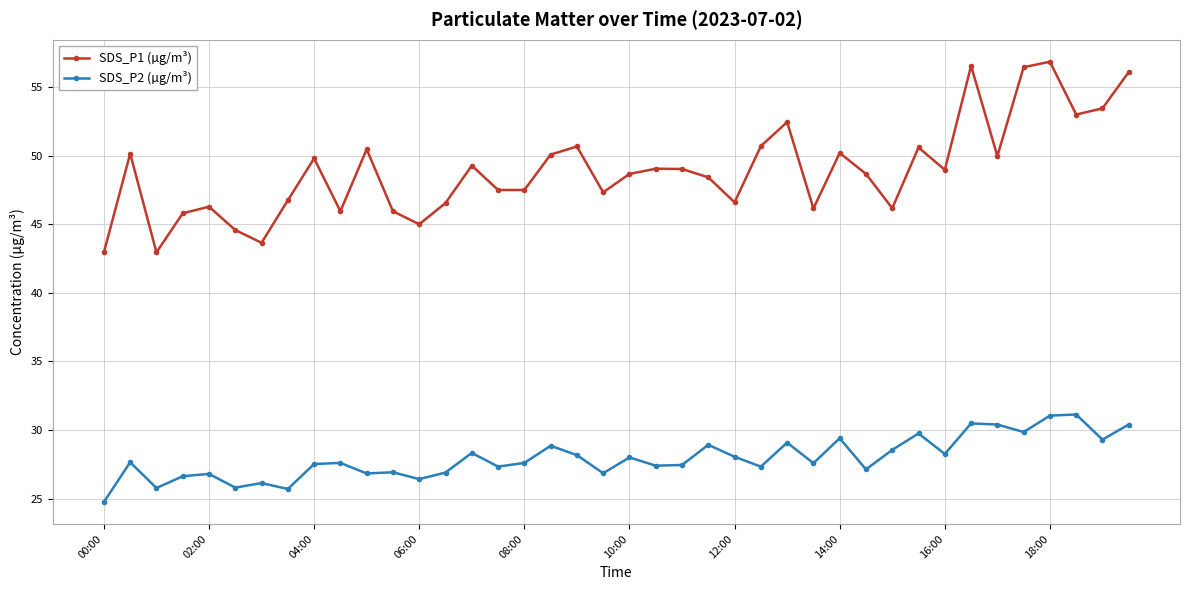

True or false: SDS_P2 (µg/m³) and SDS_P1 (µg/m³) cross at least once.

False